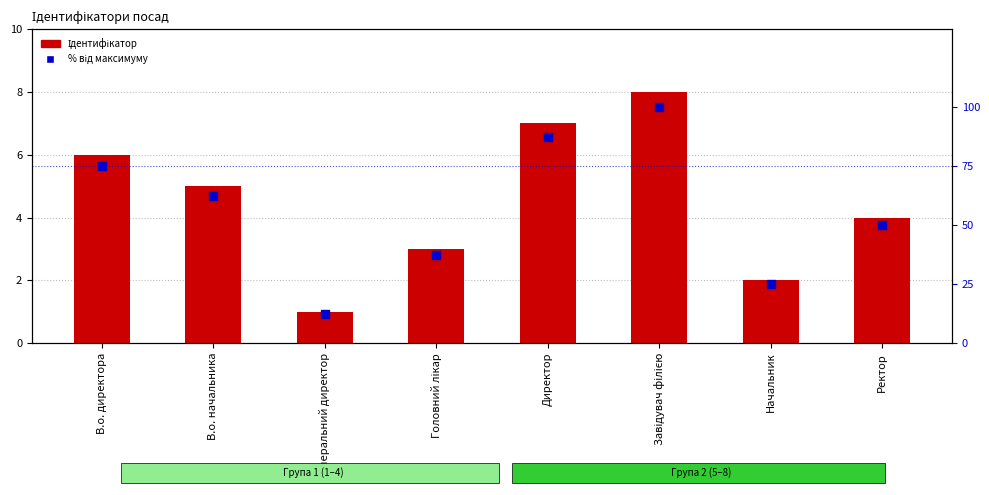

What are all the series names shown in the legend?

Ідентифікатор, % від максимуму